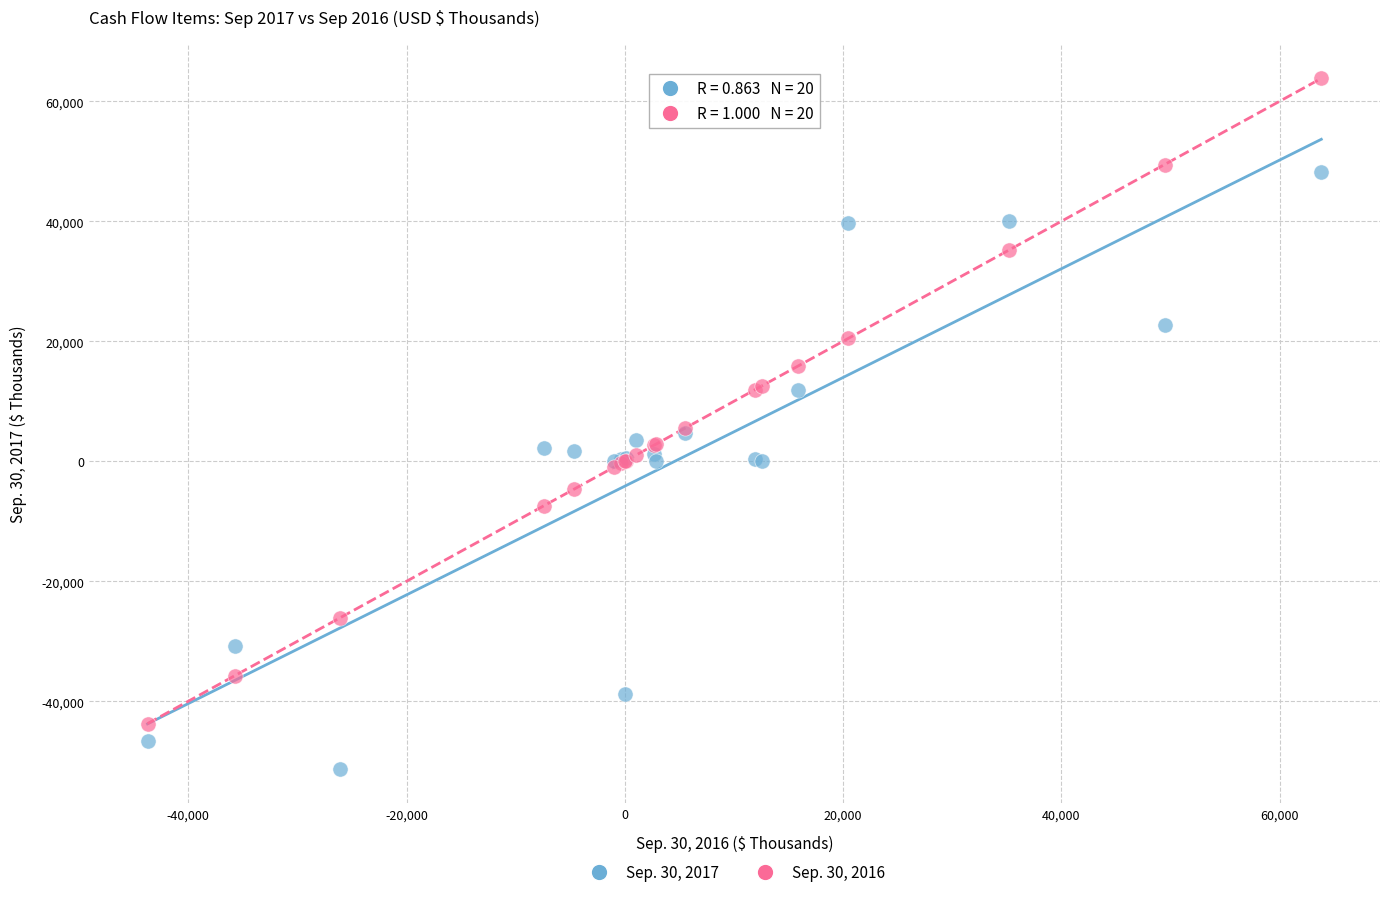

Which series has the largest Y range (max minus min)?

Sep. 30, 2016